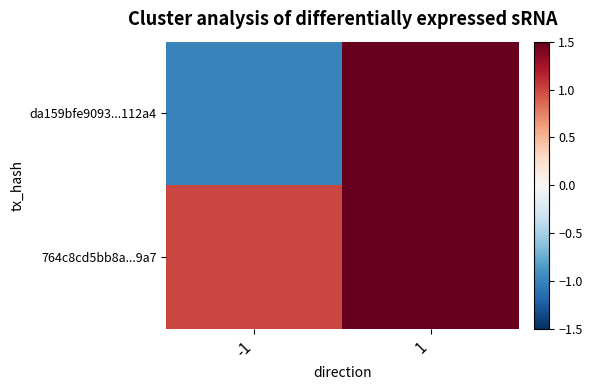

At which category is the sum across all series the highest?

1